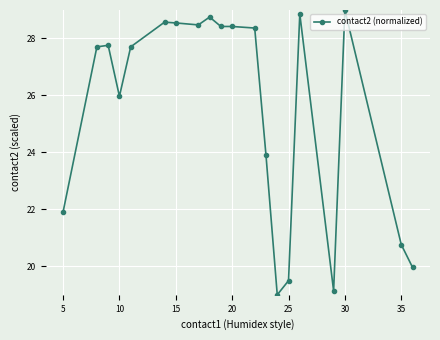

What is the average value?

25.5